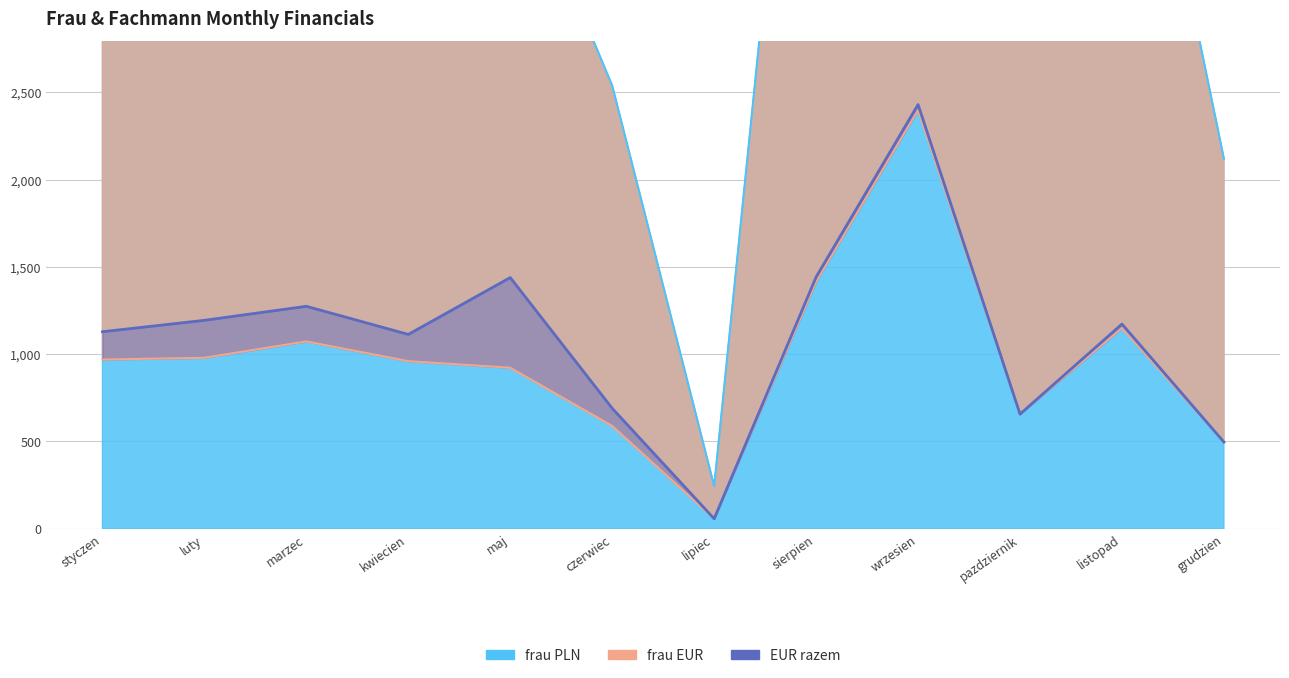

Between grudzien and czerwiec, which is larger?

czerwiec